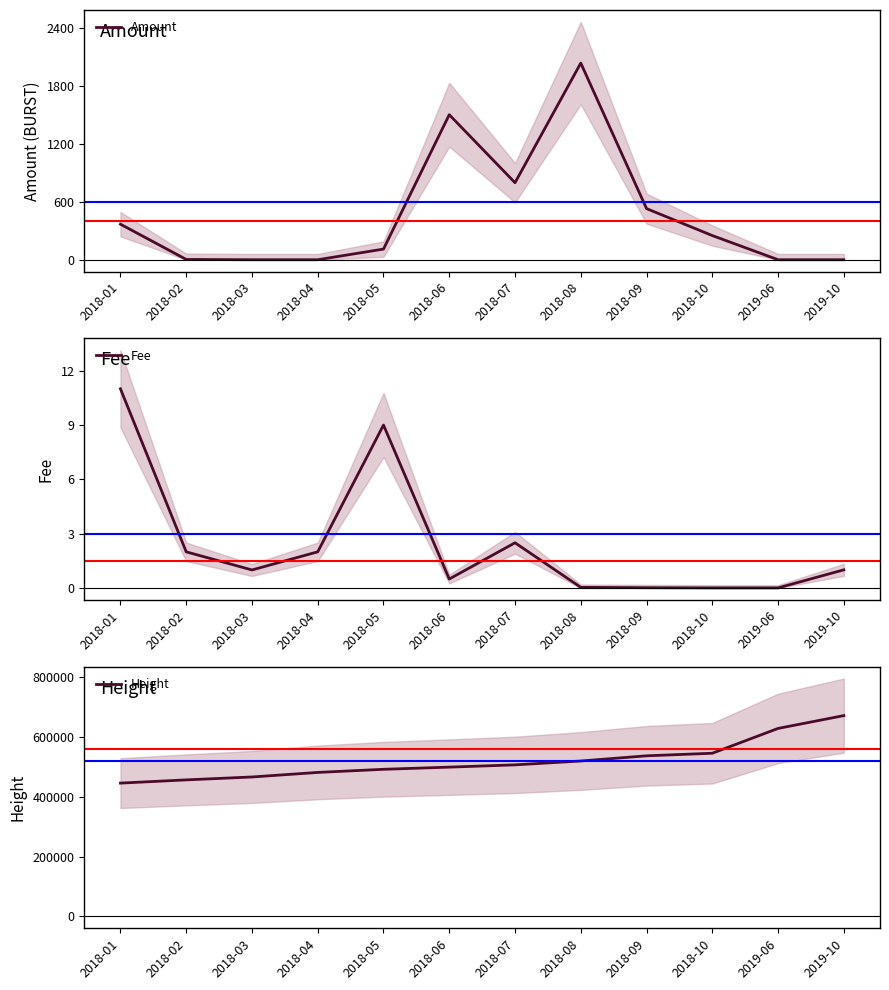

Is the value of Fee at 2018-01 greater than the value of Height at 2018-04?

No